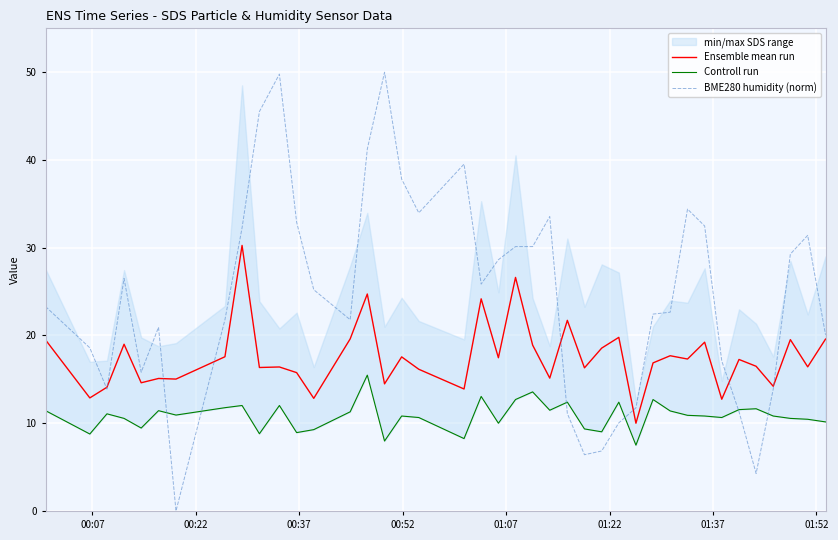

What is the maximum value for BME280 humidity (norm)?

50.0